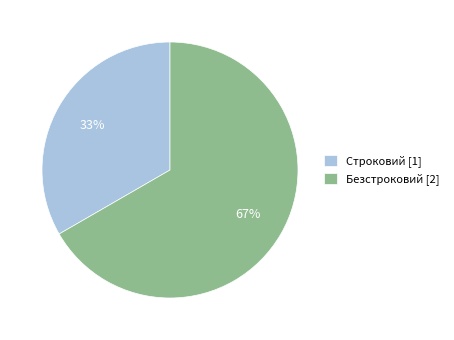

Count the number of slices in the pie.

2